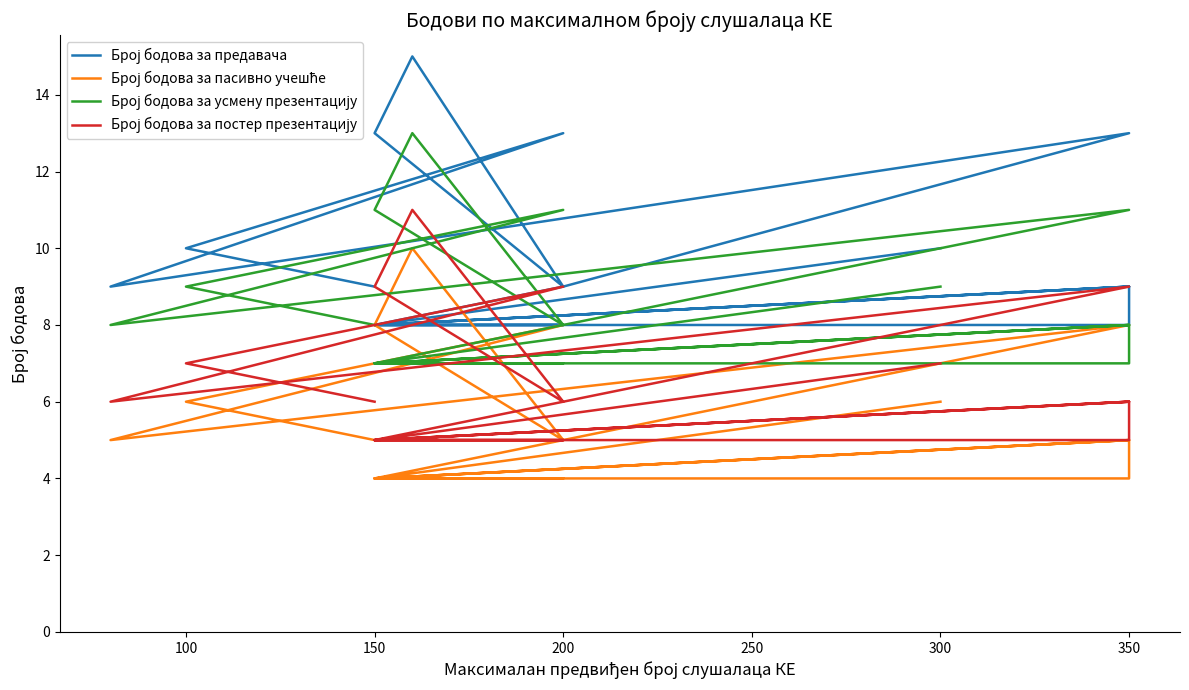

What is the value of the Број бодова за усмену презентацију point at the 2nd from the left?

9